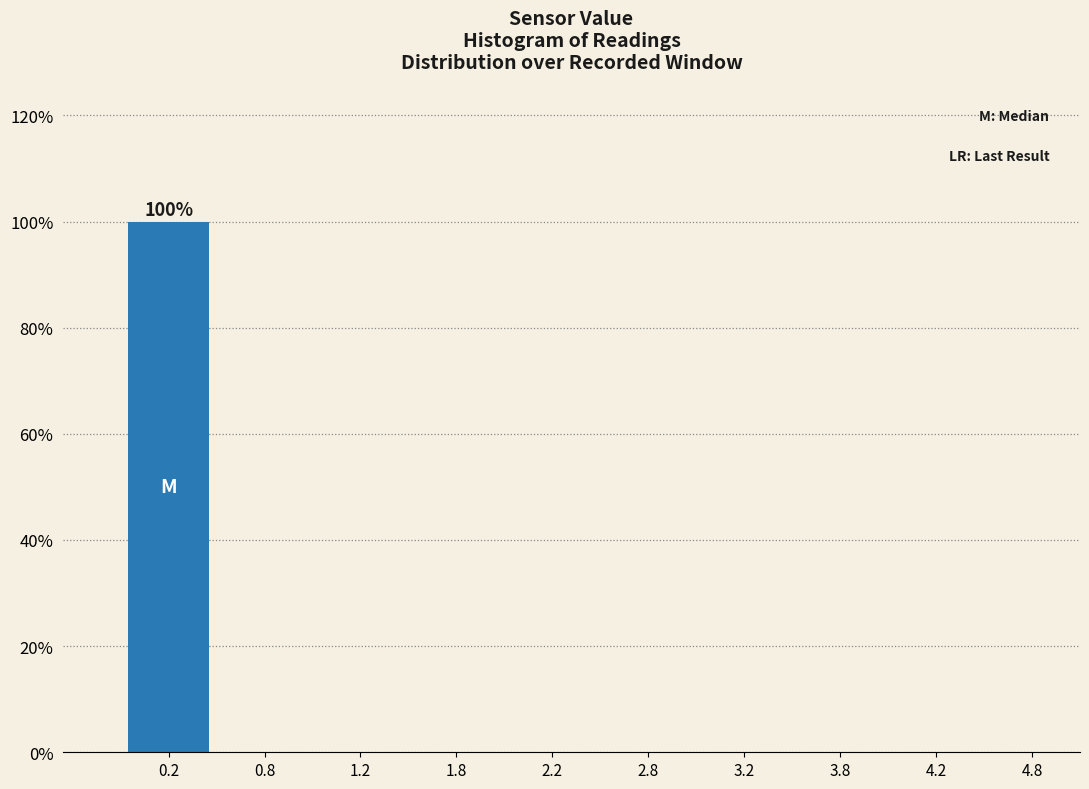

Reading left to right, transcribe all the data shown in this chart.

0.2=100	0.8=0	1.2=0	1.8=0	2.2=0	2.8=0	3.2=0	3.8=0	4.2=0	4.8=0